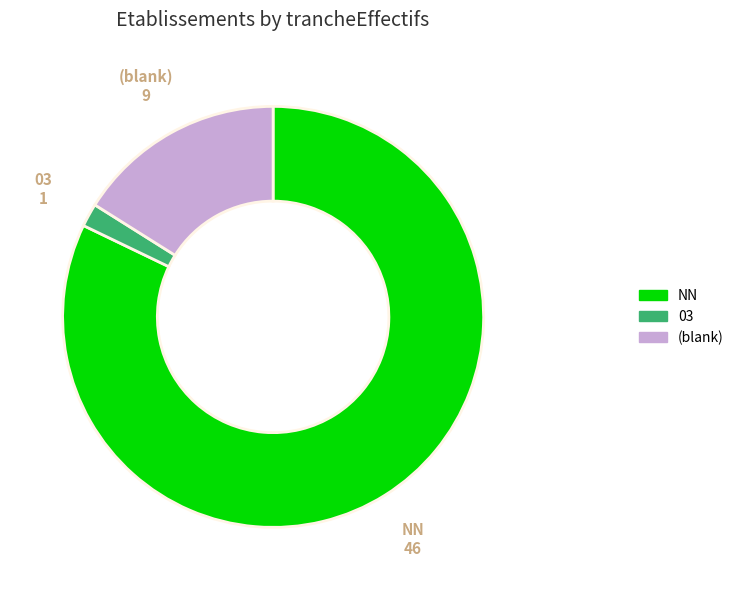

Does any single category account for the majority?

Yes